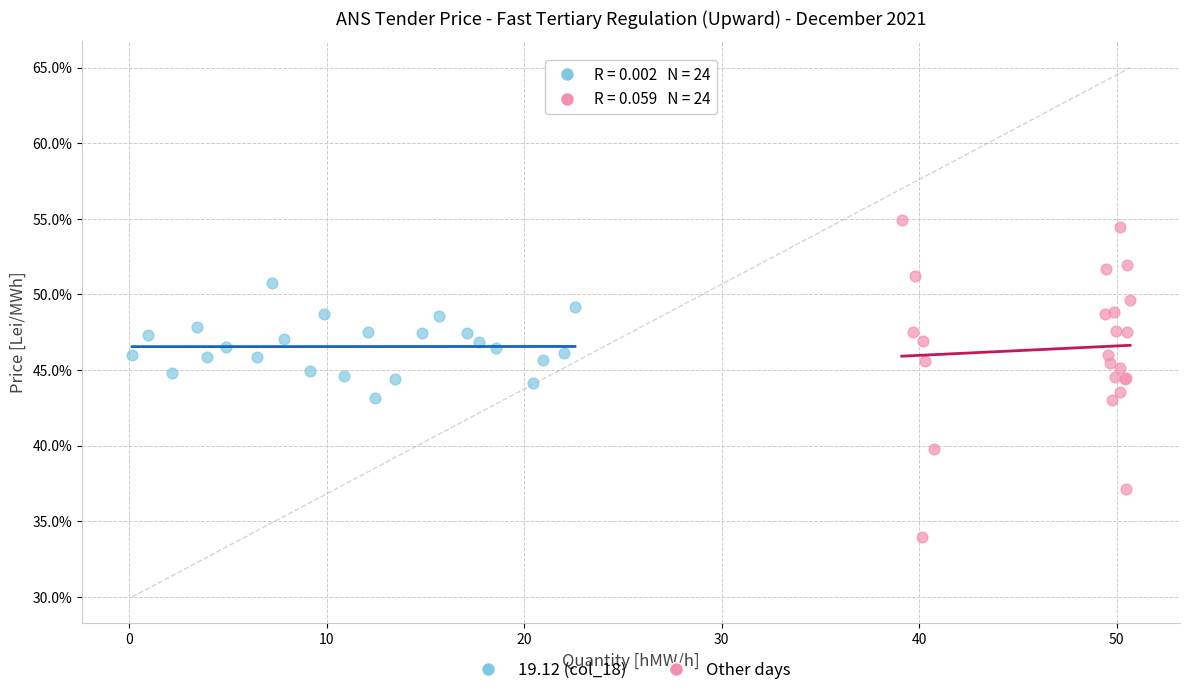

Which series contains the highest Y value?

Other days